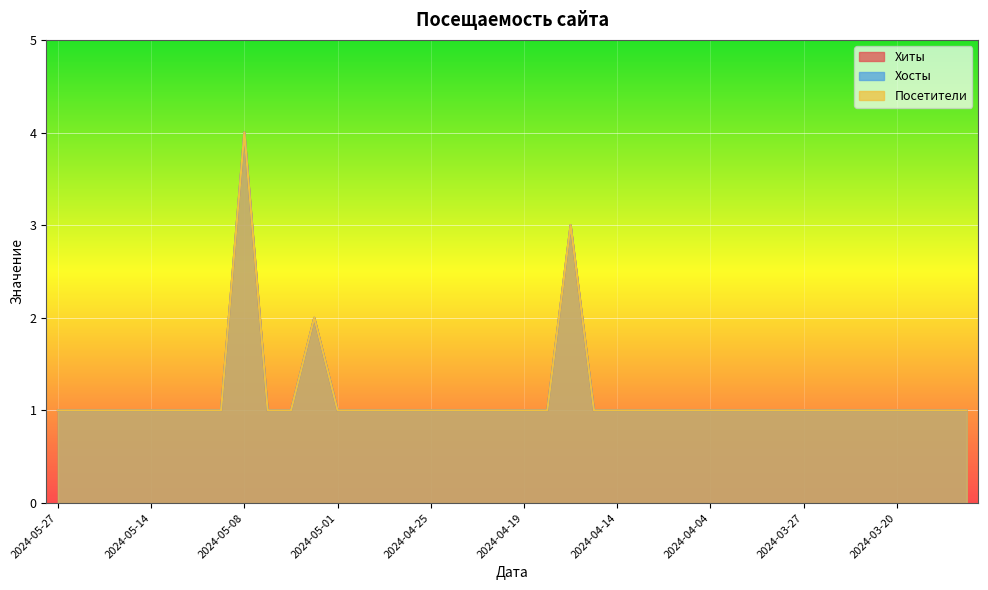

What value does the Посетители series have at 2024-03-20?

1